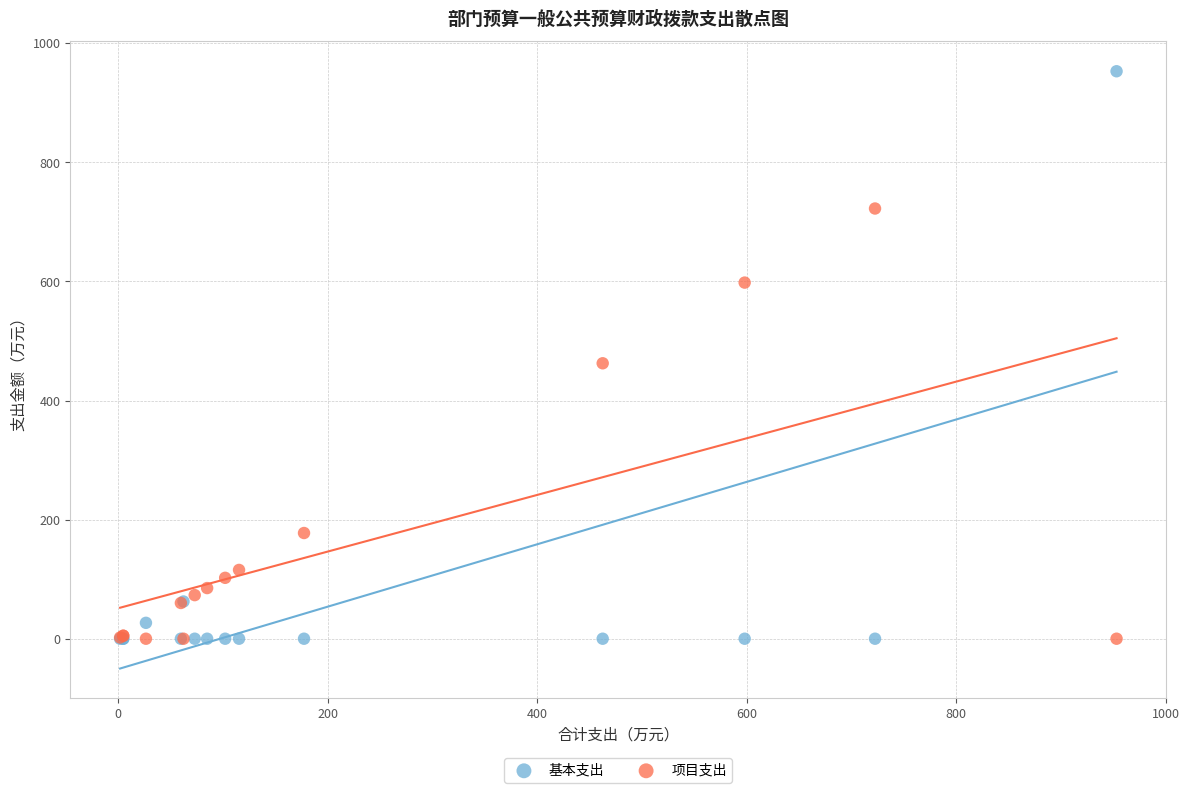

In the 基本支出 series, what Y value is closest to 476?

62.5